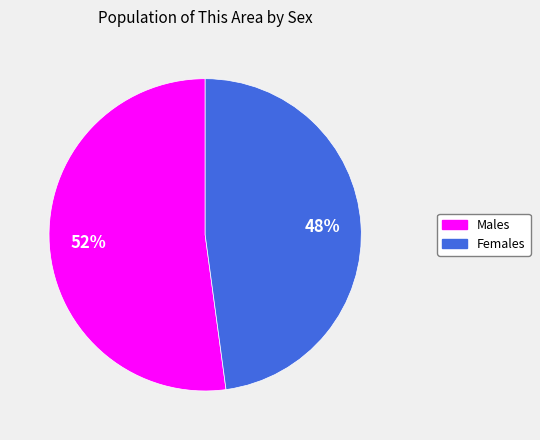

To the nearest percent, what is the difference between the largest and smallest slice percentages?

4%